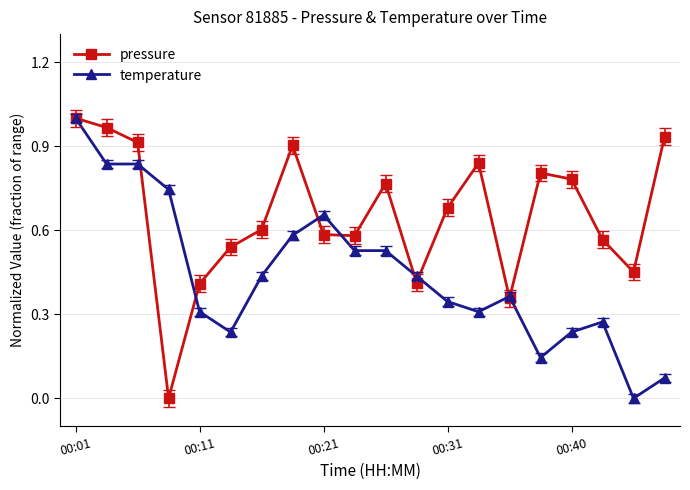

In pressure, how many points are lower than both neighbors (excluding endpoints)?

5